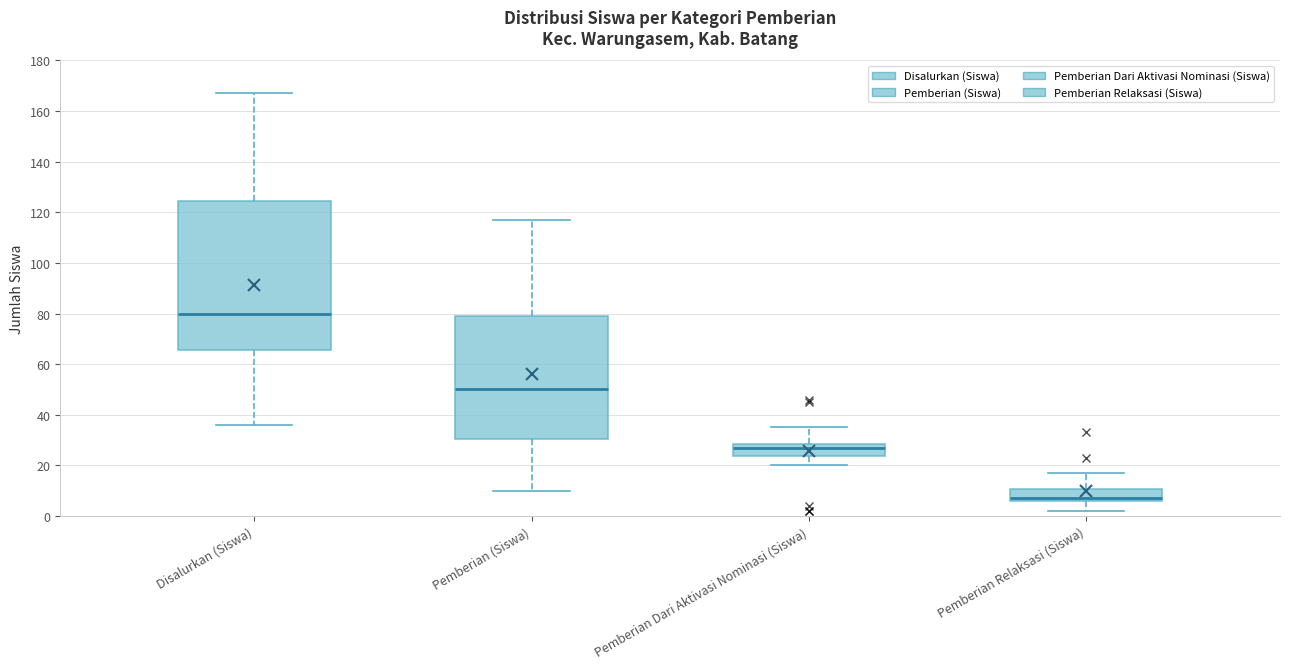

Where does the lower whisker of the box for Pemberian Dari Aktivasi Nominasi (Siswa) end on the y-axis? The values are not printed on the chart, so give them approximately, as read against the axis.

20